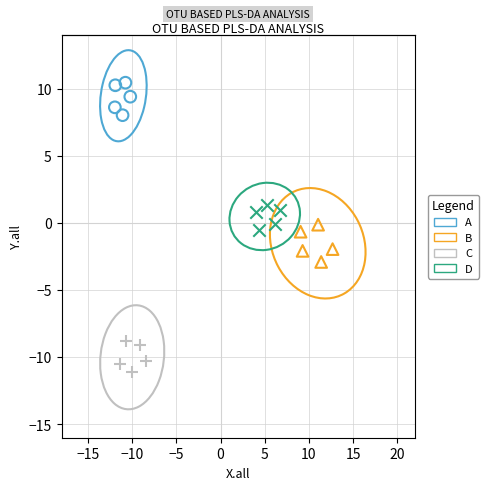

Which series has the widest spread of Y values?

B